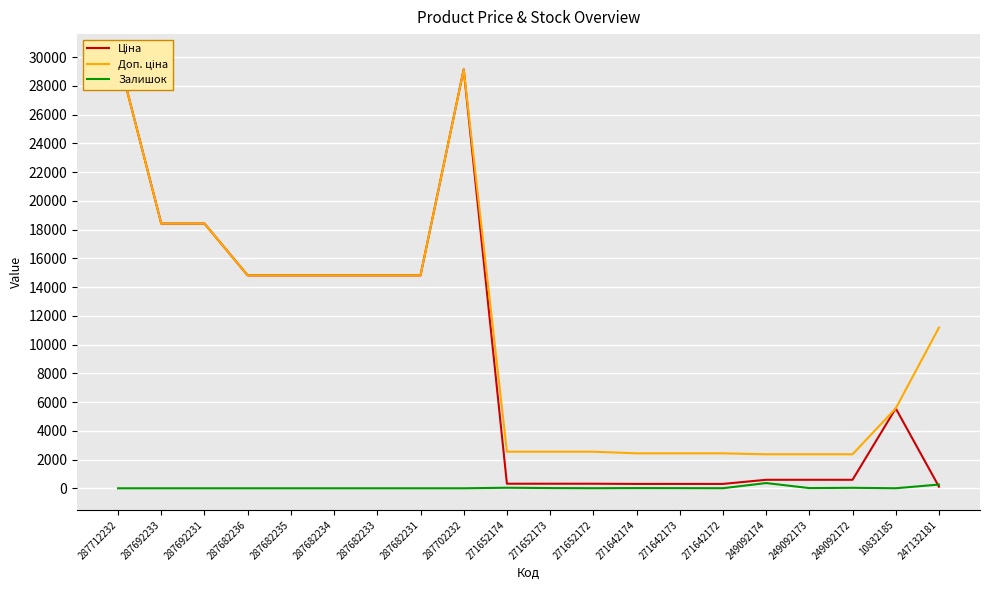

Rank the series at 287682235 from lowest to highest value.

Залишок, Ціна, Доп. ціна